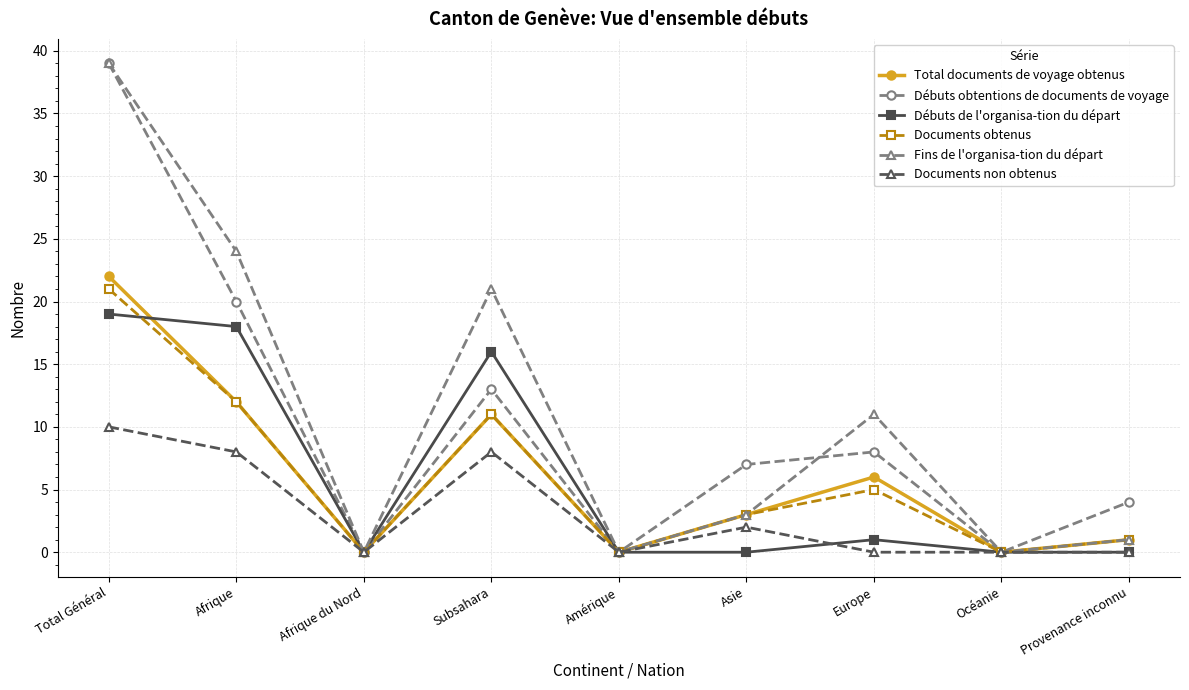

Count the Documents non obtenus values in the range 0 to 8.

8